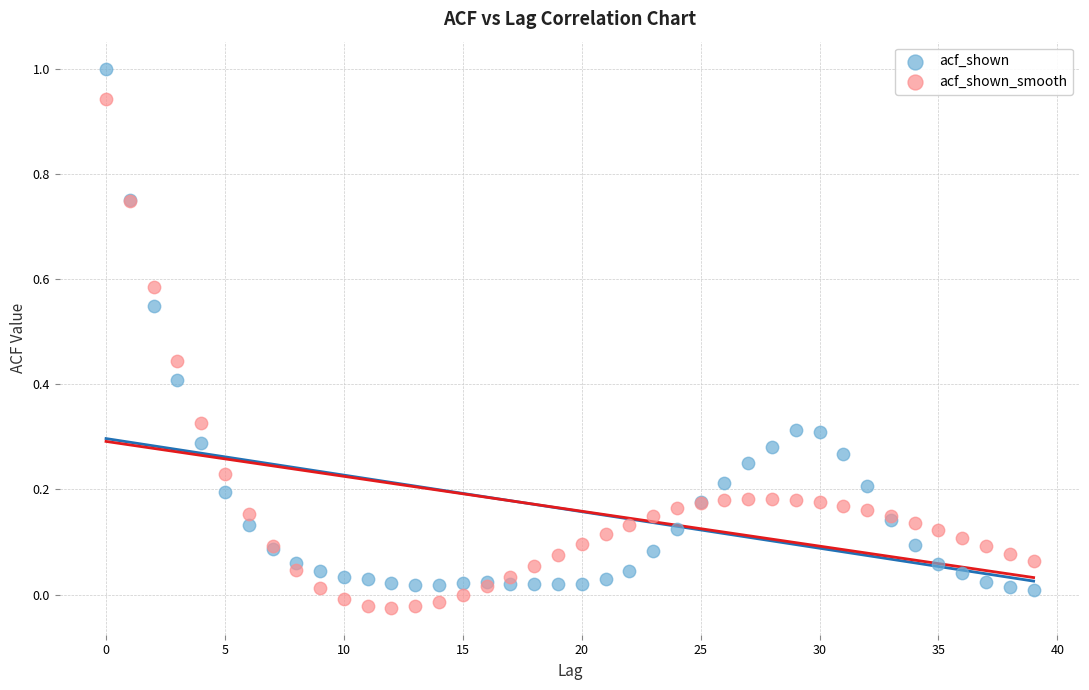

Which series reaches the minimum Y coordinate?

acf_shown_smooth